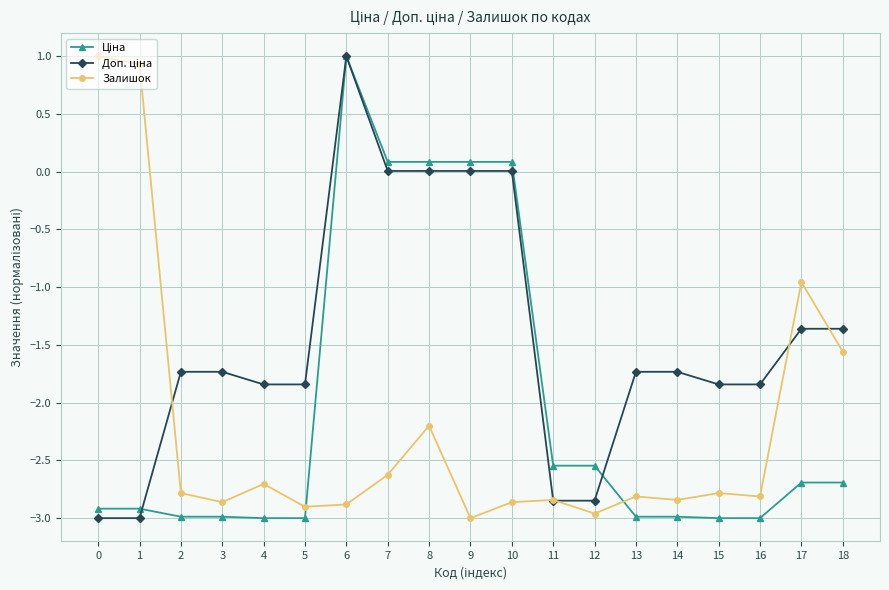

What is the greatest value displayed?

1.0